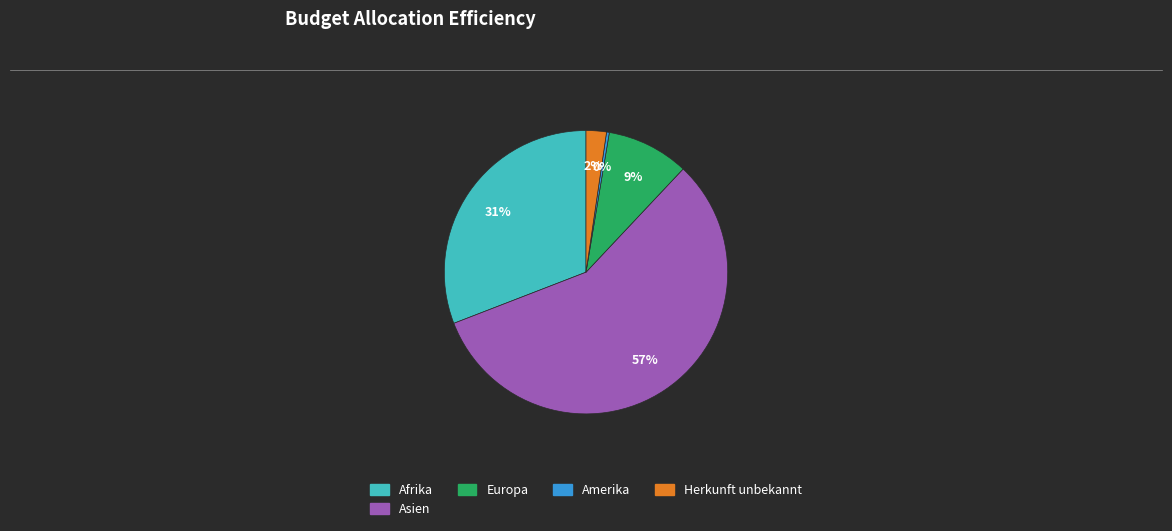

Is there any slice that represents more than half of the pie?

Yes